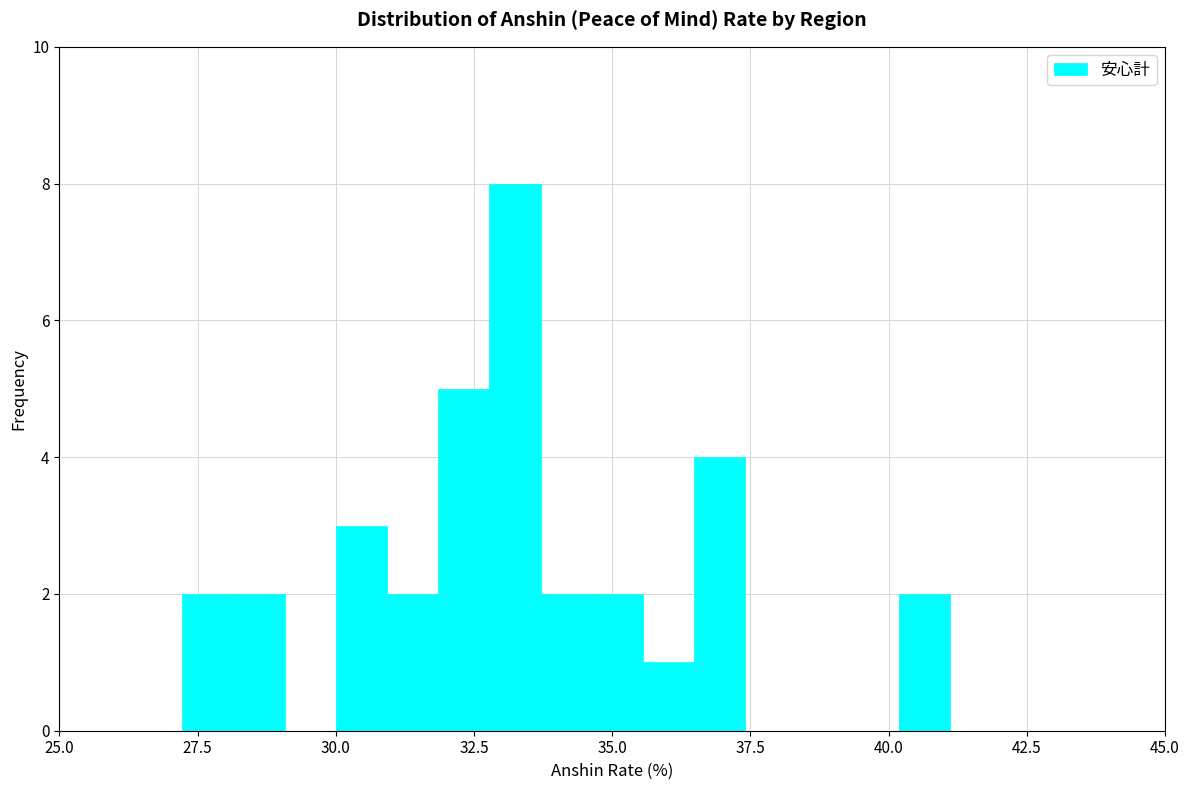

Around what value on the x-axis is the tallest bar? Give the approximate position of its centre, as read against the axis.

33.0